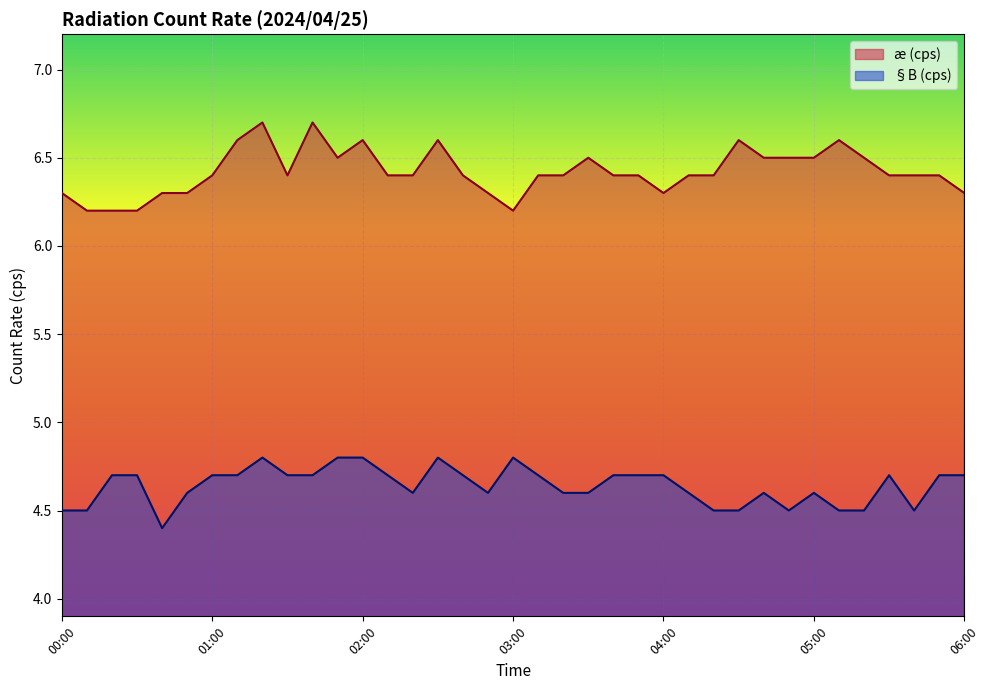

How many lines are shown in the chart?

2